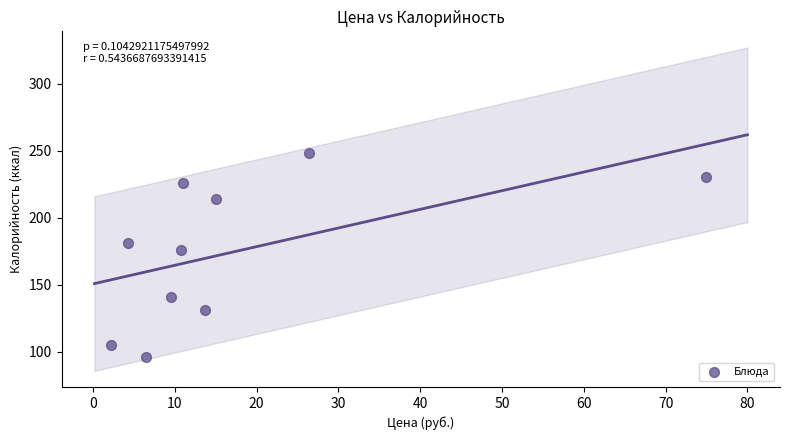

What Y value in the scatter plot is closest to 172?

176